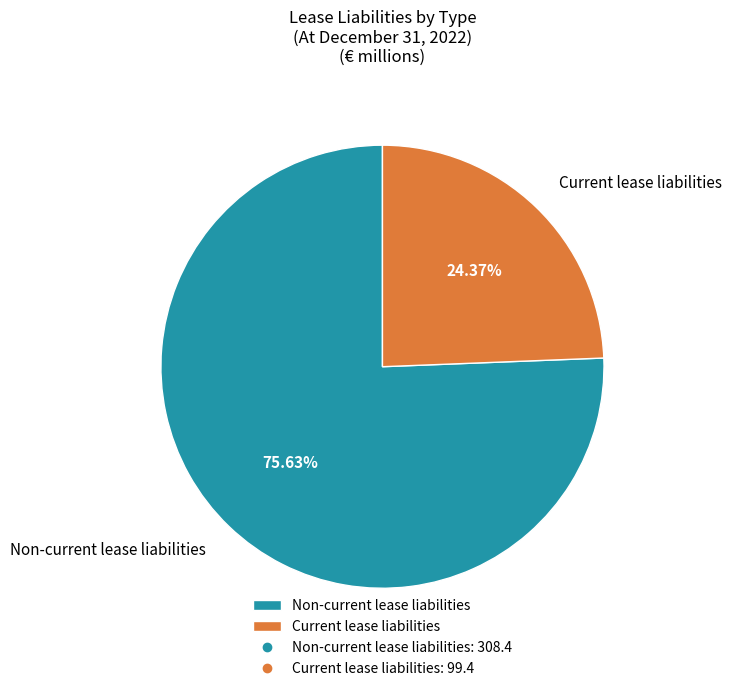

To the nearest percent, what percentage of the pie is Current lease liabilities?

24%